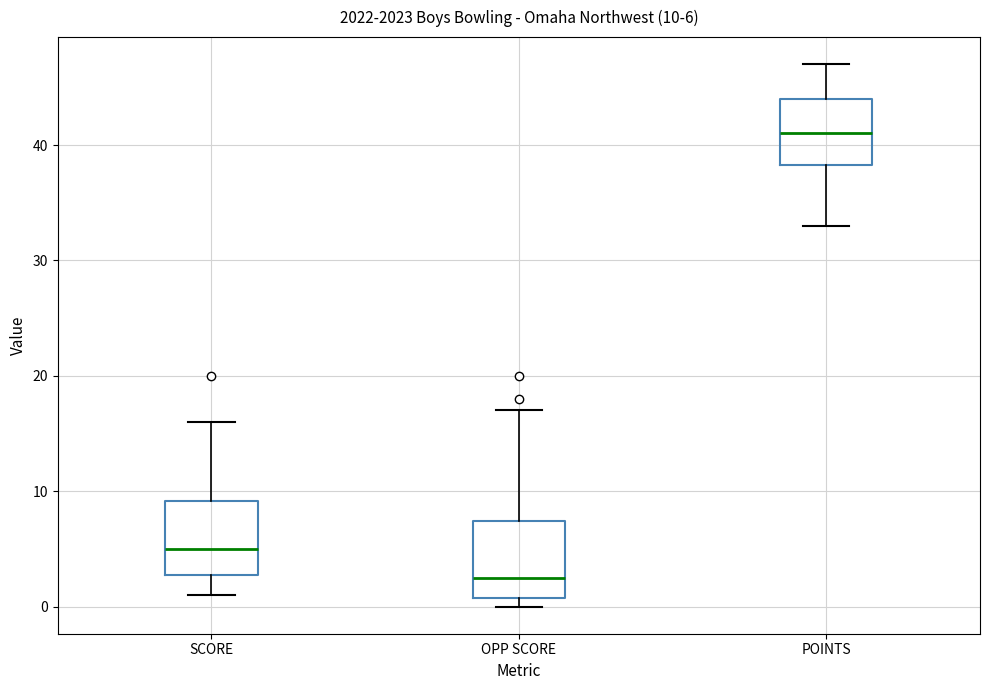

Which box has the highest median line?

POINTS